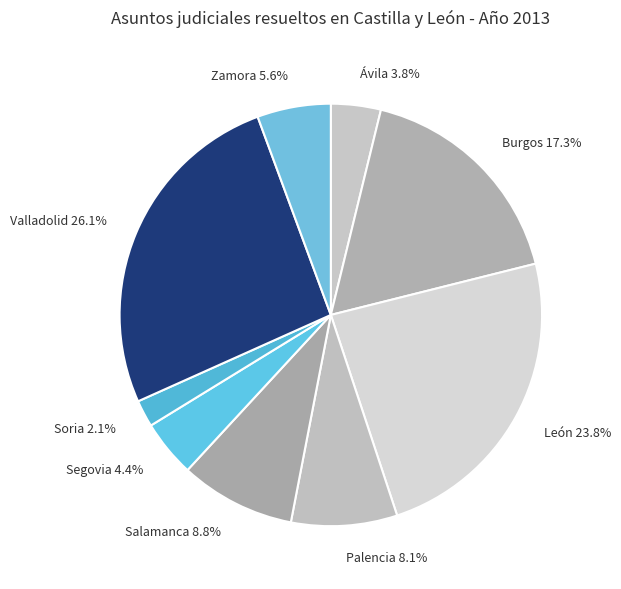

Between Zamora and Palencia, which is larger?

Palencia